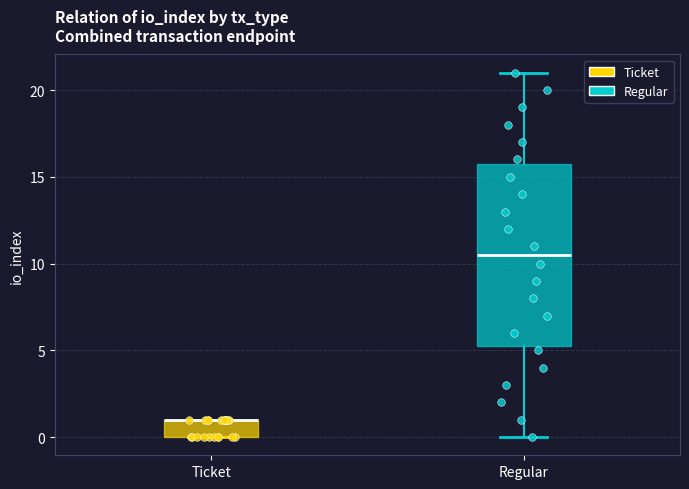

Comparing the boxes themselves (not the whiskers), which one is the tallest?

Regular